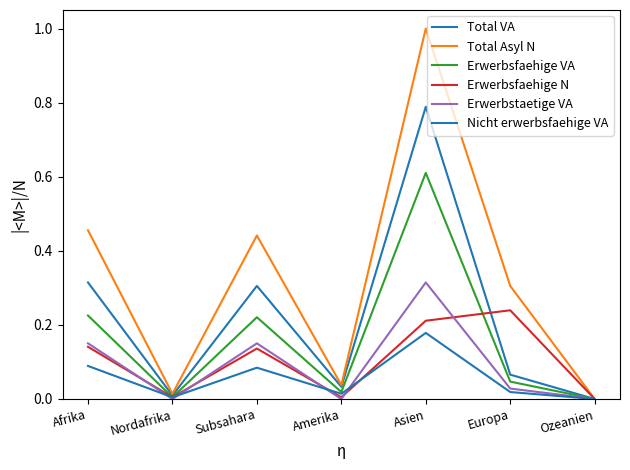

How many interior local peaks does the Erwerbsfaehige N series have?

2